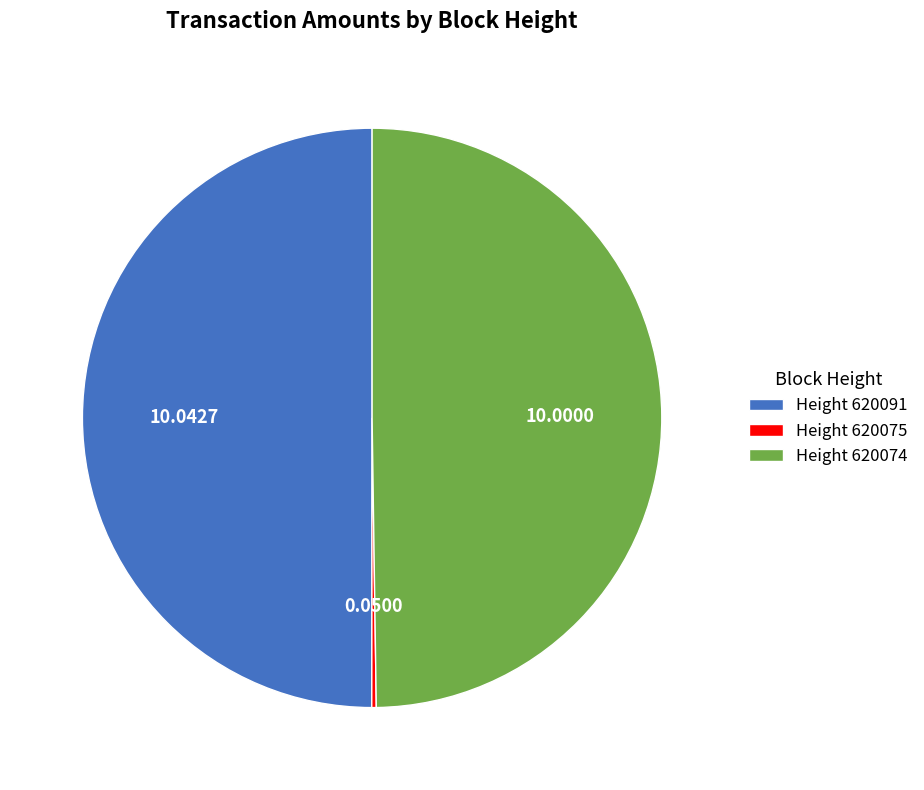

To the nearest percent, what is the difference between the largest and smallest slice percentages?

50%